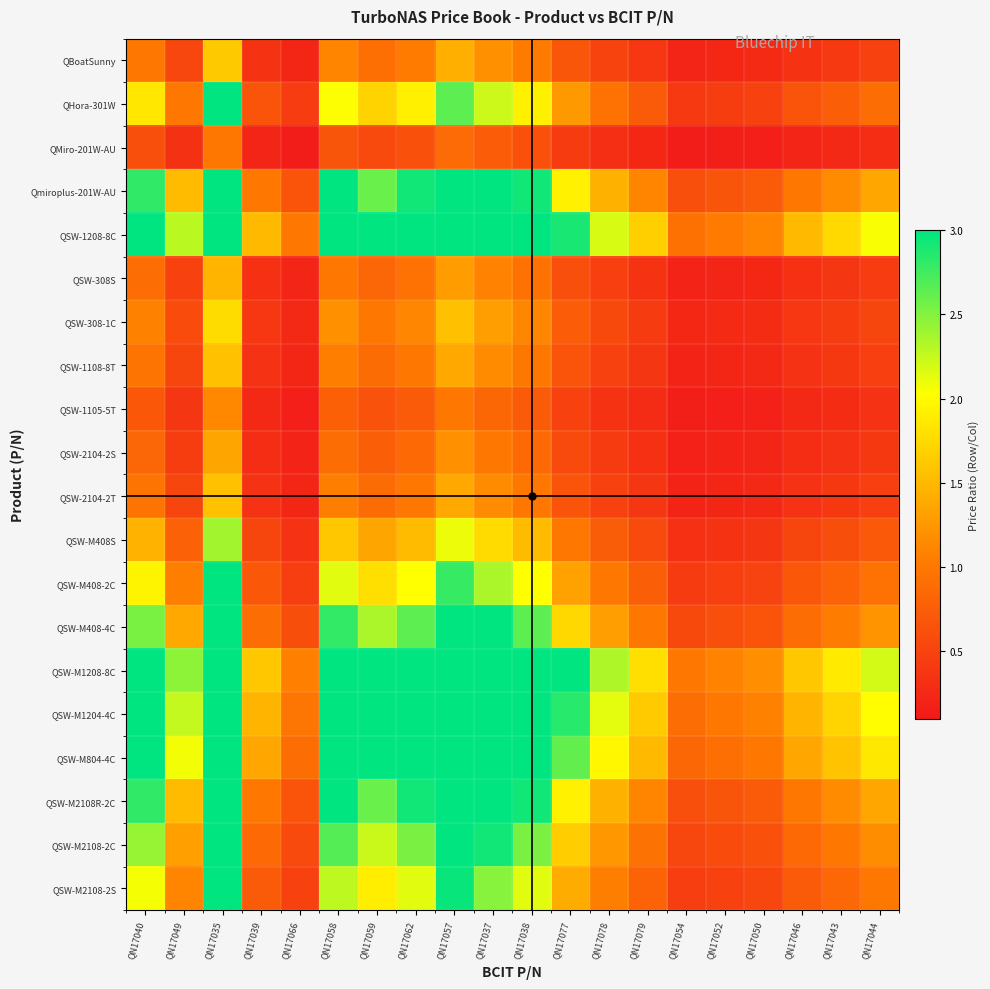

Reading left to right, extract all data points from this chart.

QBoatSunny: QN17040=1.0	QN17049=0.5	QN17035=1.6	QN17039=0.4	QN17066=0.2	QN17058=1.1	QN17059=0.9	QN17062=1.0	QN17057=1.4	QN17037=1.2	QN17038=1.0	QN17077=0.7	QN17078=0.5	QN17079=0.4	QN17054=0.2	QN17052=0.2	QN17050=0.3	QN17046=0.4	QN17043=0.4	QN17044=0.5
QHora-301W: QN17040=1.8	QN17049=1.0	QN17035=3.0	QN17039=0.7	QN17066=0.4	QN17058=2.0	QN17059=1.7	QN17062=1.9	QN17057=2.6	QN17037=2.2	QN17038=1.9	QN17077=1.3	QN17078=0.9	QN17079=0.7	QN17054=0.4	QN17052=0.4	QN17050=0.5	QN17046=0.7	QN17043=0.8	QN17044=0.9
QMiro-201W-AU: QN17040=0.6	QN17049=0.3	QN17035=1.0	QN17039=0.2	QN17066=0.1	QN17058=0.7	QN17059=0.6	QN17062=0.6	QN17057=0.9	QN17037=0.7	QN17038=0.6	QN17077=0.4	QN17078=0.3	QN17079=0.2	QN17054=0.1	QN17052=0.1	QN17050=0.2	QN17046=0.2	QN17043=0.3	QN17044=0.3
Qmiroplus-201W-AU: QN17040=2.8	QN17049=1.5	QN17035=4.6	QN17039=1.0	QN17066=0.7	QN17058=3.1	QN17059=2.6	QN17062=2.9	QN17057=4.0	QN17037=3.4	QN17038=2.9	QN17077=1.9	QN17078=1.4	QN17079=1.1	QN17054=0.6	QN17052=0.7	QN17050=0.7	QN17046=1.0	QN17043=1.2	QN17044=1.4
QSW-1208-8C: QN17040=4.2	QN17049=2.3	QN17035=6.9	QN17039=1.5	QN17066=1.0	QN17058=4.7	QN17059=3.9	QN17062=4.4	QN17057=6.1	QN17037=5.1	QN17038=4.4	QN17077=2.9	QN17078=2.2	QN17079=1.7	QN17054=0.9	QN17052=1.0	QN17050=1.1	QN17046=1.5	QN17043=1.7	QN17044=2.1
QSW-308S: QN17040=0.9	QN17049=0.5	QN17035=1.5	QN17039=0.3	QN17066=0.2	QN17058=1.0	QN17059=0.8	QN17062=0.9	QN17057=1.3	QN17037=1.1	QN17038=0.9	QN17077=0.6	QN17078=0.5	QN17079=0.4	QN17054=0.2	QN17052=0.2	QN17050=0.2	QN17046=0.3	QN17043=0.4	QN17044=0.4
QSW-308-1C: QN17040=1.1	QN17049=0.6	QN17035=1.8	QN17039=0.4	QN17066=0.3	QN17058=1.2	QN17059=1.0	QN17062=1.1	QN17057=1.6	QN17037=1.3	QN17038=1.1	QN17077=0.7	QN17078=0.6	QN17079=0.4	QN17054=0.2	QN17052=0.3	QN17050=0.3	QN17046=0.4	QN17043=0.4	QN17044=0.5
QSW-1108-8T: QN17040=1.0	QN17049=0.5	QN17035=1.6	QN17039=0.3	QN17066=0.2	QN17058=1.1	QN17059=0.9	QN17062=1.0	QN17057=1.4	QN17037=1.2	QN17038=1.0	QN17077=0.7	QN17078=0.5	QN17079=0.4	QN17054=0.2	QN17052=0.2	QN17050=0.3	QN17046=0.3	QN17043=0.4	QN17044=0.5
QSW-1105-5T: QN17040=0.7	QN17049=0.4	QN17035=1.1	QN17039=0.2	QN17066=0.2	QN17058=0.8	QN17059=0.6	QN17062=0.7	QN17057=1.0	QN17037=0.8	QN17038=0.7	QN17077=0.5	QN17078=0.4	QN17079=0.3	QN17054=0.2	QN17052=0.2	QN17050=0.2	QN17046=0.2	QN17043=0.3	QN17044=0.3
QSW-2104-2S: QN17040=0.8	QN17049=0.4	QN17035=1.4	QN17039=0.3	QN17066=0.2	QN17058=0.9	QN17059=0.8	QN17062=0.9	QN17057=1.2	QN17037=1.0	QN17038=0.9	QN17077=0.6	QN17078=0.4	QN17079=0.3	QN17054=0.2	QN17052=0.2	QN17050=0.2	QN17046=0.3	QN17043=0.3	QN17044=0.4
QSW-2104-2T: QN17040=1.0	QN17049=0.5	QN17035=1.6	QN17039=0.3	QN17066=0.2	QN17058=1.1	QN17059=0.9	QN17062=1.0	QN17057=1.4	QN17037=1.2	QN17038=1.0	QN17077=0.7	QN17078=0.5	QN17079=0.4	QN17054=0.2	QN17052=0.2	QN17050=0.3	QN17046=0.3	QN17043=0.4	QN17044=0.5
QSW-M408S: QN17040=1.5	QN17049=0.8	QN17035=2.4	QN17039=0.5	QN17066=0.3	QN17058=1.6	QN17059=1.3	QN17062=1.5	QN17057=2.1	QN17037=1.8	QN17038=1.5	QN17077=1.0	QN17078=0.8	QN17079=0.6	QN17054=0.3	QN17052=0.4	QN17050=0.4	QN17046=0.5	QN17043=0.6	QN17044=0.7
QSW-M408-2C: QN17040=1.9	QN17049=1.1	QN17035=3.2	QN17039=0.7	QN17066=0.5	QN17058=2.1	QN17059=1.8	QN17062=2.0	QN17057=2.8	QN17037=2.3	QN17038=2.0	QN17077=1.3	QN17078=1.0	QN17079=0.8	QN17054=0.4	QN17052=0.5	QN17050=0.5	QN17046=0.7	QN17043=0.8	QN17044=0.9
QSW-M408-4C: QN17040=2.5	QN17049=1.4	QN17035=4.1	QN17039=0.9	QN17066=0.6	QN17058=2.8	QN17059=2.3	QN17062=2.6	QN17057=3.6	QN17037=3.1	QN17038=2.6	QN17077=1.7	QN17078=1.3	QN17079=1.0	QN17054=0.6	QN17052=0.6	QN17050=0.7	QN17046=0.9	QN17043=1.0	QN17044=1.2
QSW-M1208-8C: QN17040=4.6	QN17049=2.5	QN17035=7.4	QN17039=1.6	QN17066=1.1	QN17058=5.0	QN17059=4.2	QN17062=4.7	QN17057=6.5	QN17037=5.5	QN17038=4.7	QN17077=3.1	QN17078=2.3	QN17079=1.8	QN17054=1.0	QN17052=1.1	QN17050=1.2	QN17046=1.6	QN17043=1.9	QN17044=2.2
QSW-M1204-4C: QN17040=4.2	QN17049=2.3	QN17035=6.8	QN17039=1.5	QN17066=1.0	QN17058=4.6	QN17059=3.8	QN17062=4.3	QN17057=6.0	QN17037=5.0	QN17038=4.3	QN17077=2.8	QN17078=2.1	QN17079=1.6	QN17054=0.9	QN17052=1.0	QN17050=1.1	QN17046=1.5	QN17043=1.7	QN17044=2.0
QSW-M804-4C: QN17040=3.8	QN17049=2.1	QN17035=6.3	QN17039=1.4	QN17066=0.9	QN17058=4.2	QN17059=3.5	QN17062=4.0	QN17057=5.5	QN17037=4.6	QN17038=4.0	QN17077=2.6	QN17078=2.0	QN17079=1.5	QN17054=0.8	QN17052=0.9	QN17050=1.0	QN17046=1.4	QN17043=1.6	QN17044=1.9
QSW-M2108R-2C: QN17040=2.8	QN17049=1.5	QN17035=4.6	QN17039=1.0	QN17066=0.7	QN17058=3.1	QN17059=2.6	QN17062=2.9	QN17057=4.0	QN17037=3.4	QN17038=2.9	QN17077=1.9	QN17078=1.4	QN17079=1.1	QN17054=0.6	QN17052=0.7	QN17050=0.7	QN17046=1.0	QN17043=1.2	QN17044=1.4
QSW-M2108-2C: QN17040=2.4	QN17049=1.3	QN17035=4.0	QN17039=0.9	QN17066=0.6	QN17058=2.7	QN17059=2.2	QN17062=2.5	QN17057=3.5	QN17037=2.9	QN17038=2.5	QN17077=1.7	QN17078=1.2	QN17079=1.0	QN17054=0.5	QN17052=0.6	QN17050=0.6	QN17046=0.9	QN17043=1.0	QN17044=1.2
QSW-M2108-2S: QN17040=2.1	QN17049=1.1	QN17035=3.4	QN17039=0.7	QN17066=0.5	QN17058=2.3	QN17059=1.9	QN17062=2.1	QN17057=3.0	QN17037=2.5	QN17038=2.1	QN17077=1.4	QN17078=1.1	QN17079=0.8	QN17054=0.5	QN17052=0.5	QN17050=0.5	QN17046=0.7	QN17043=0.9	QN17044=1.0